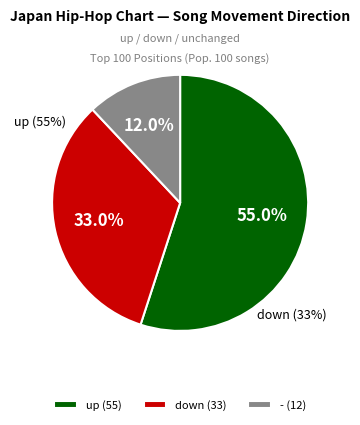

Which slice is the smallest?

-